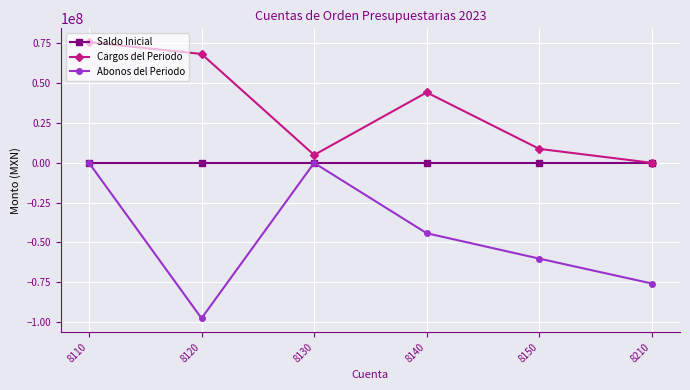

How many data points in Cargos del Periodo are above 44233024?

3